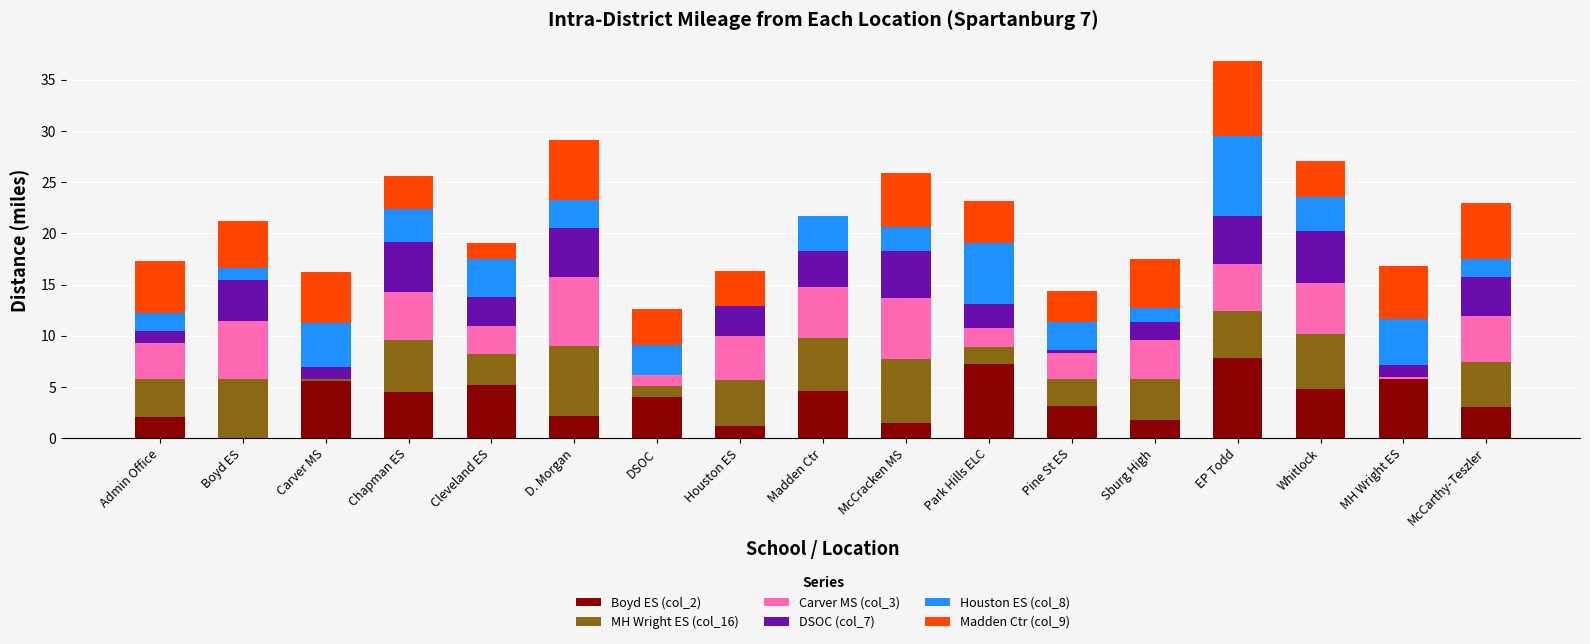

How many series are shown in this chart?

6